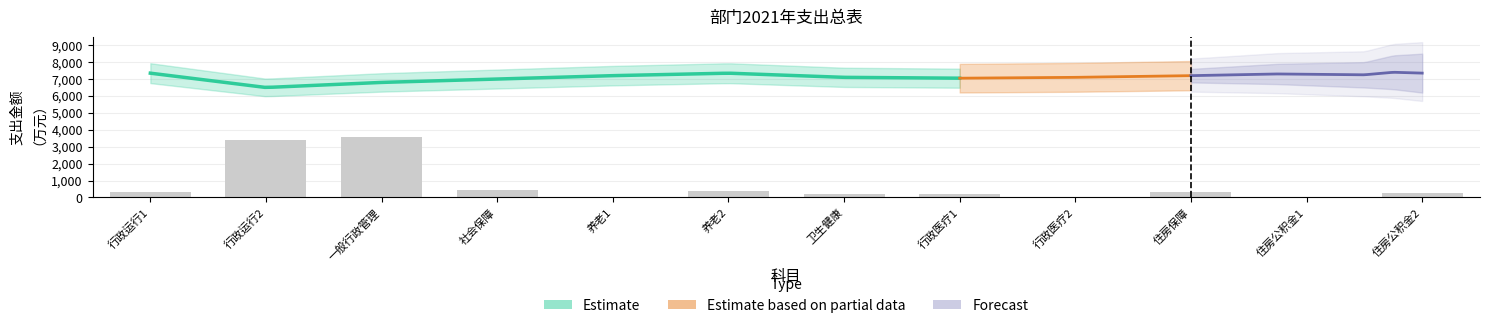

How many values are below 315?

6